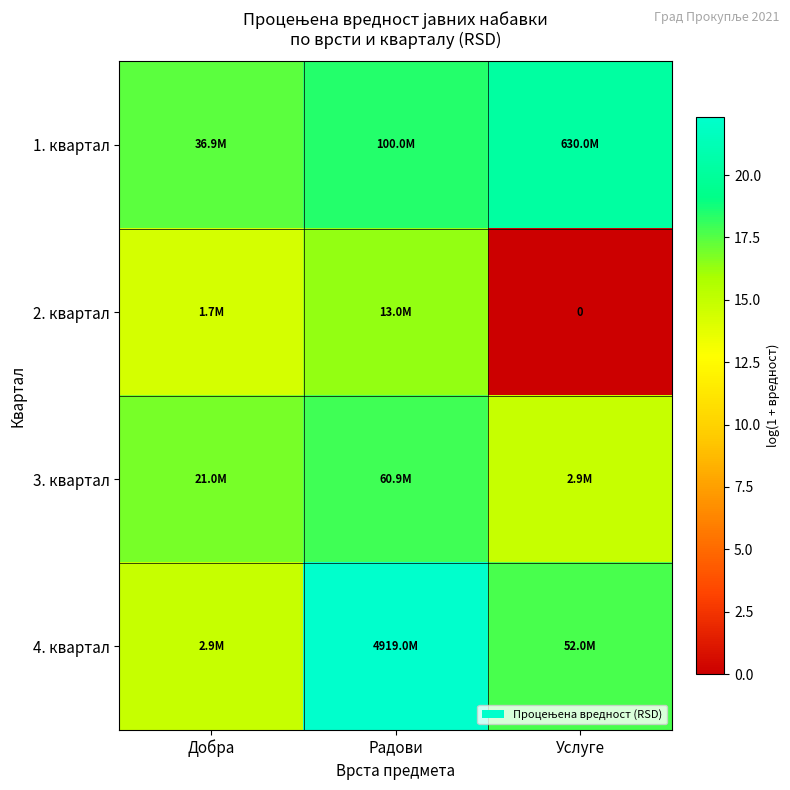

At which label does 4. квартал reach its peak?

Радови